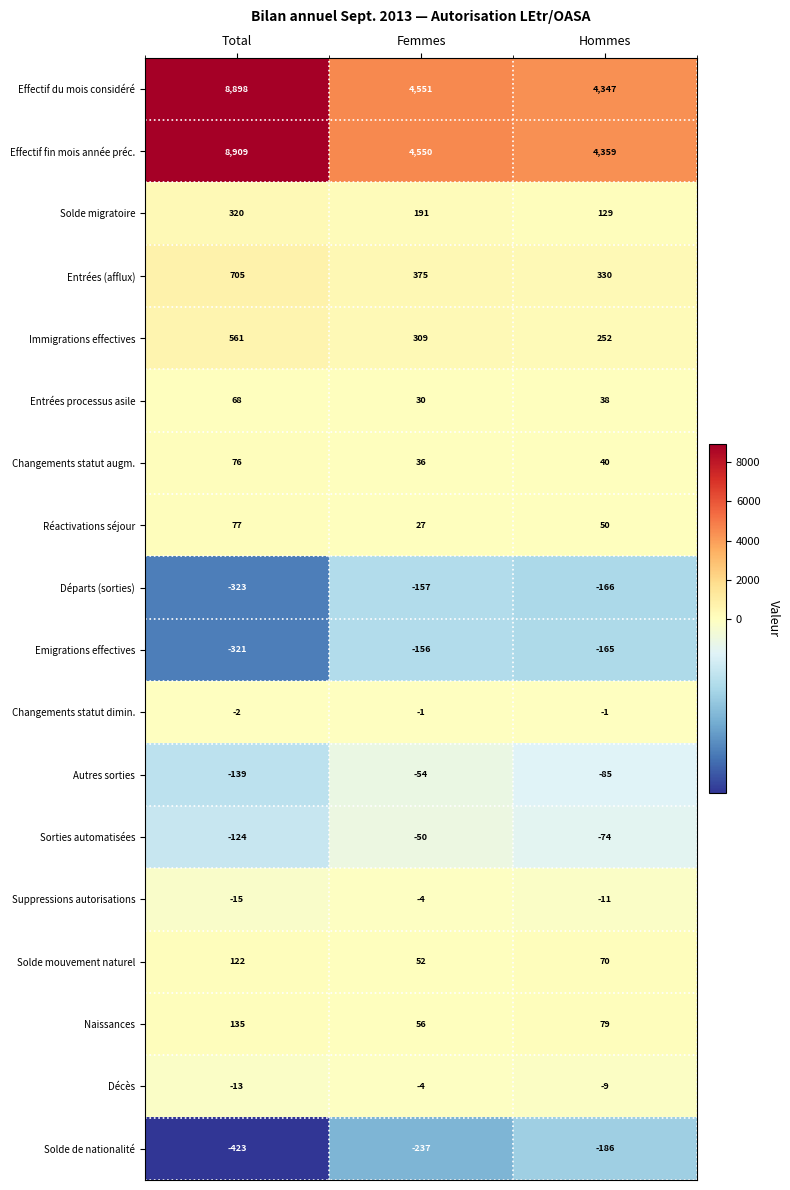

Count the Solde mouvement naturel values in the range 52 to 122.

3